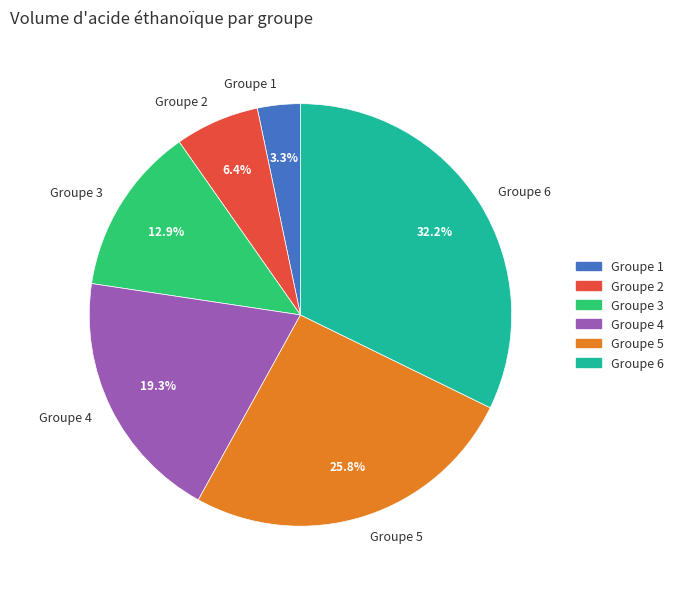

Is Groupe 4 the majority of the pie?

No